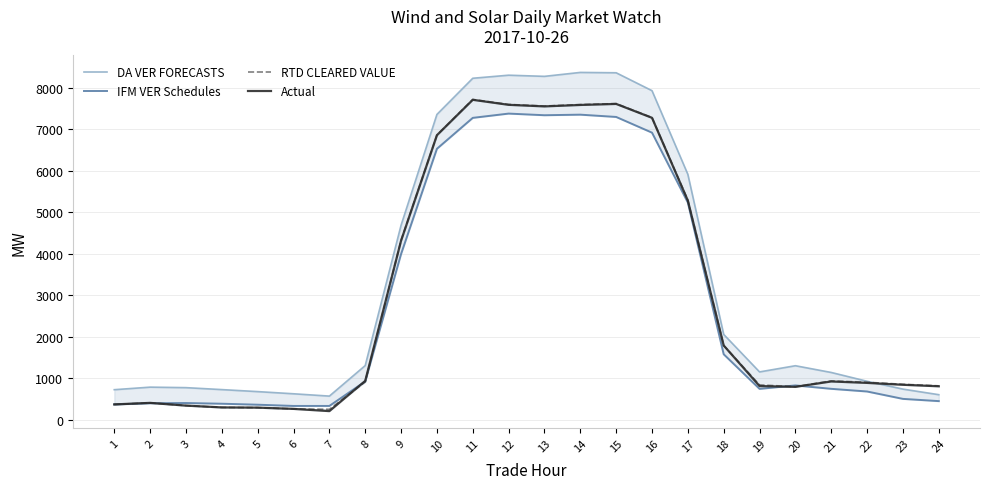

The Actual series shows 209.7 at 7. True or false?

True